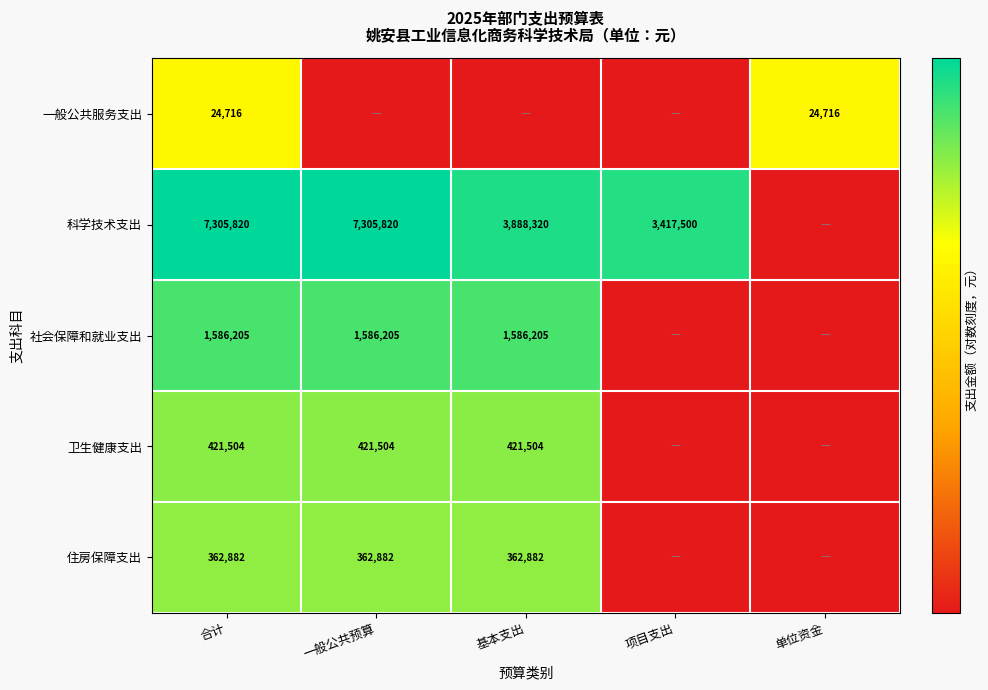

True or false: 科学技术支出 has a value of 4.1 at 项目支出.

False